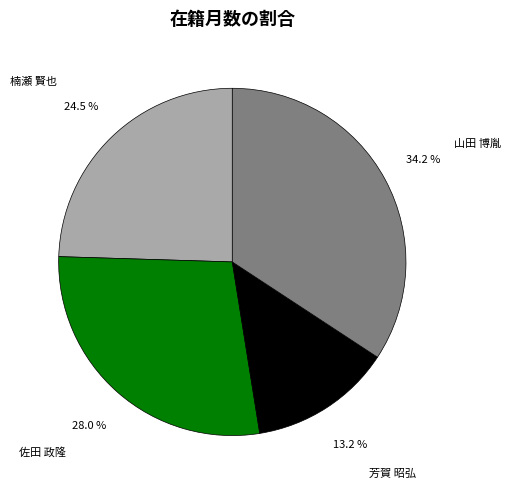

Which slice is the smallest?

芳賀 昭弘